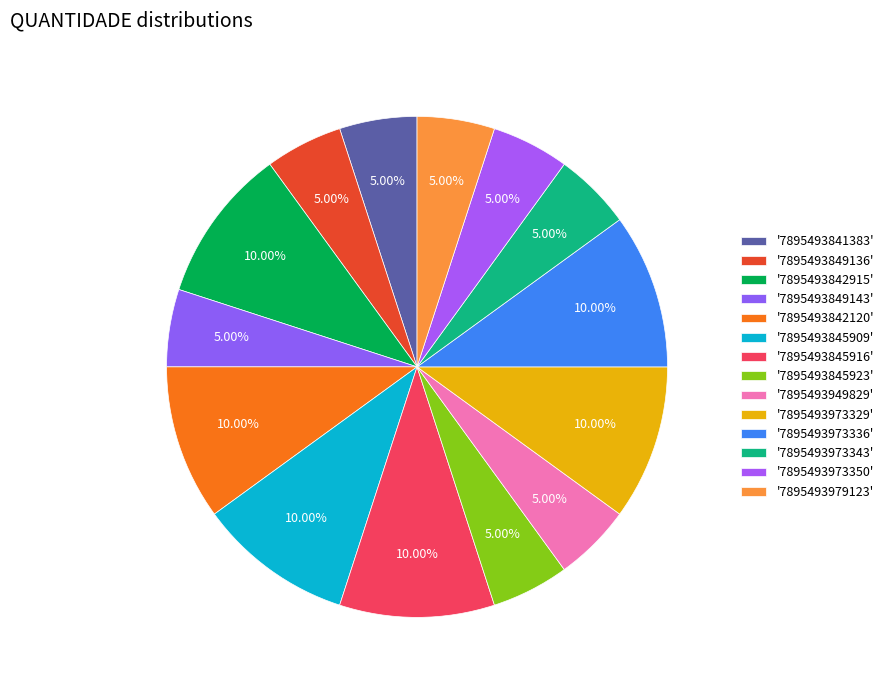

How many slices are in this pie chart?

14